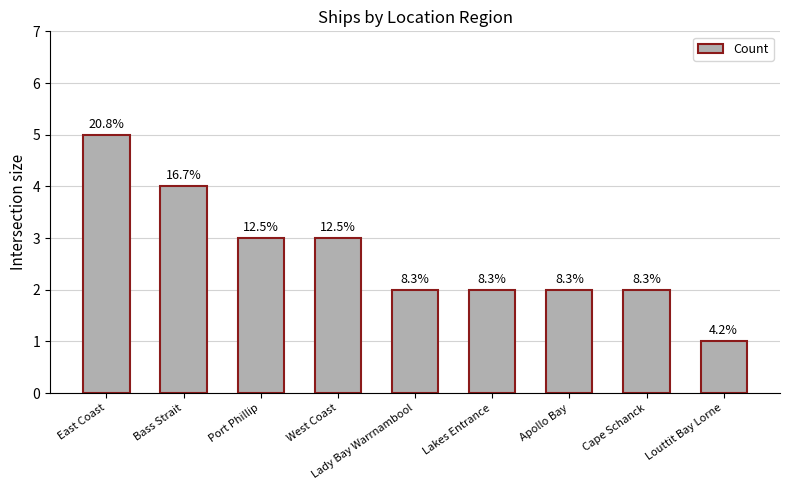

What is the label of the 4th bar from the right?

Lakes Entrance